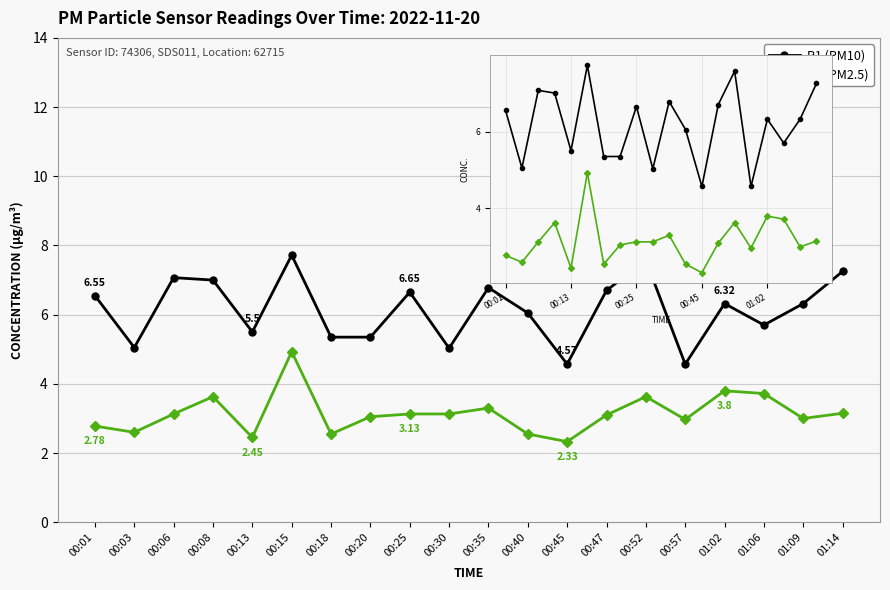

Read the P2 (PM2.5) value at 00:47.

3.1